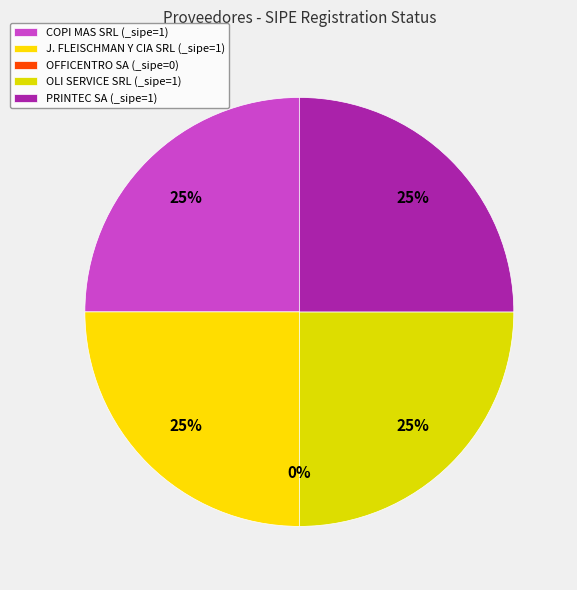

What percentage do COPI MAS SRL and OFFICENTRO SA together represent?

25.0%